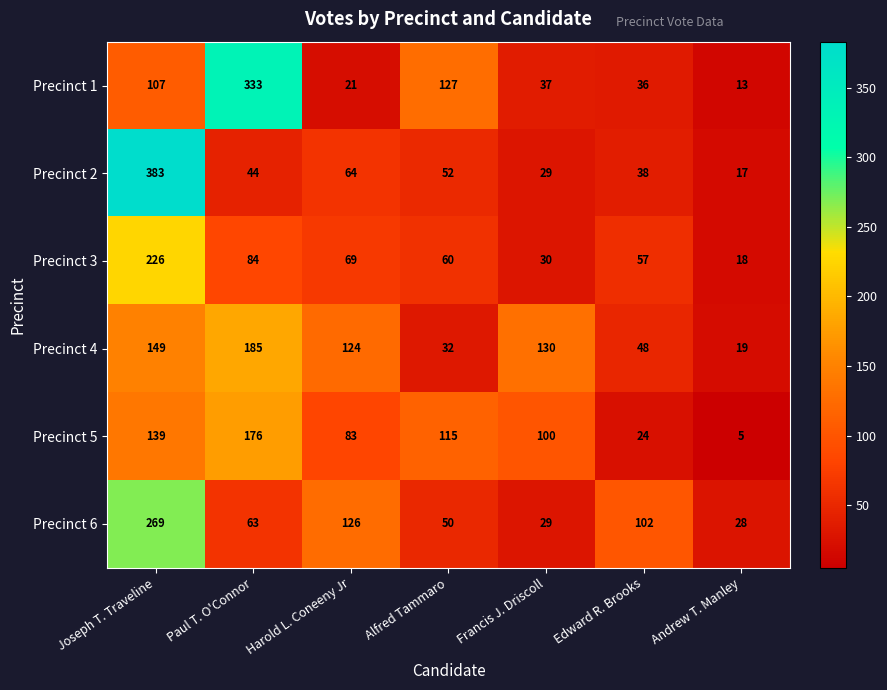

What is the difference between the maximum and minimum values in the Precinct 1 series?

320